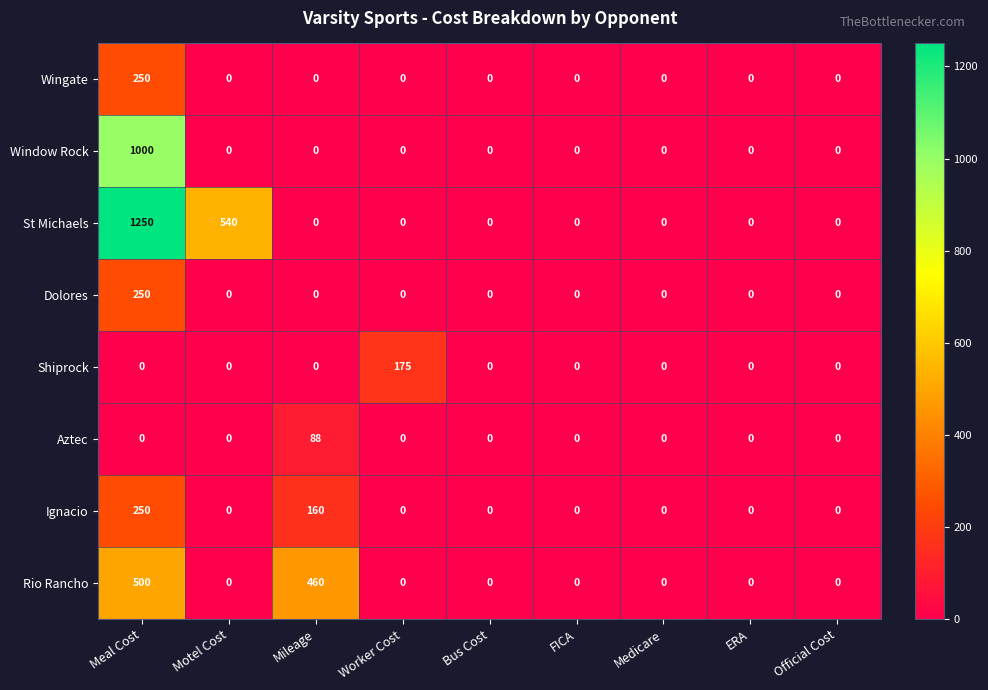

Which series changed the most between Meal Cost and FICA?

St Michaels